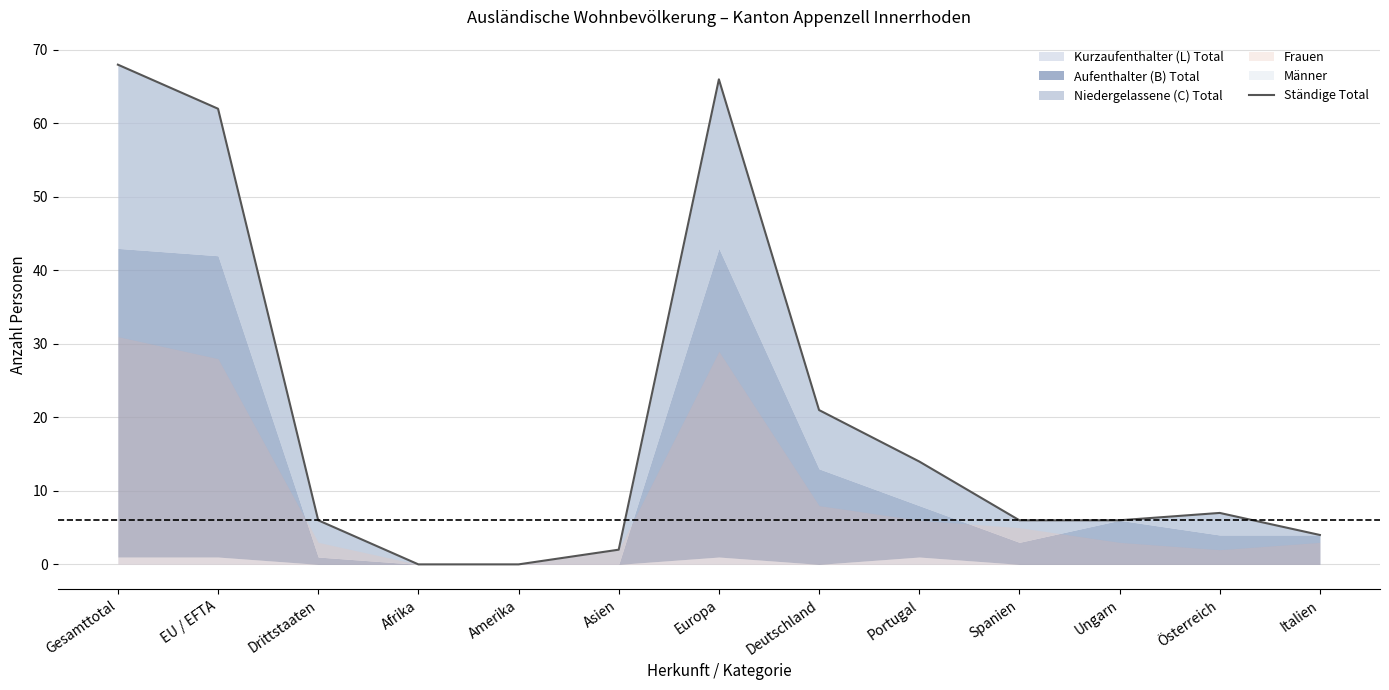

What is the average value?

20